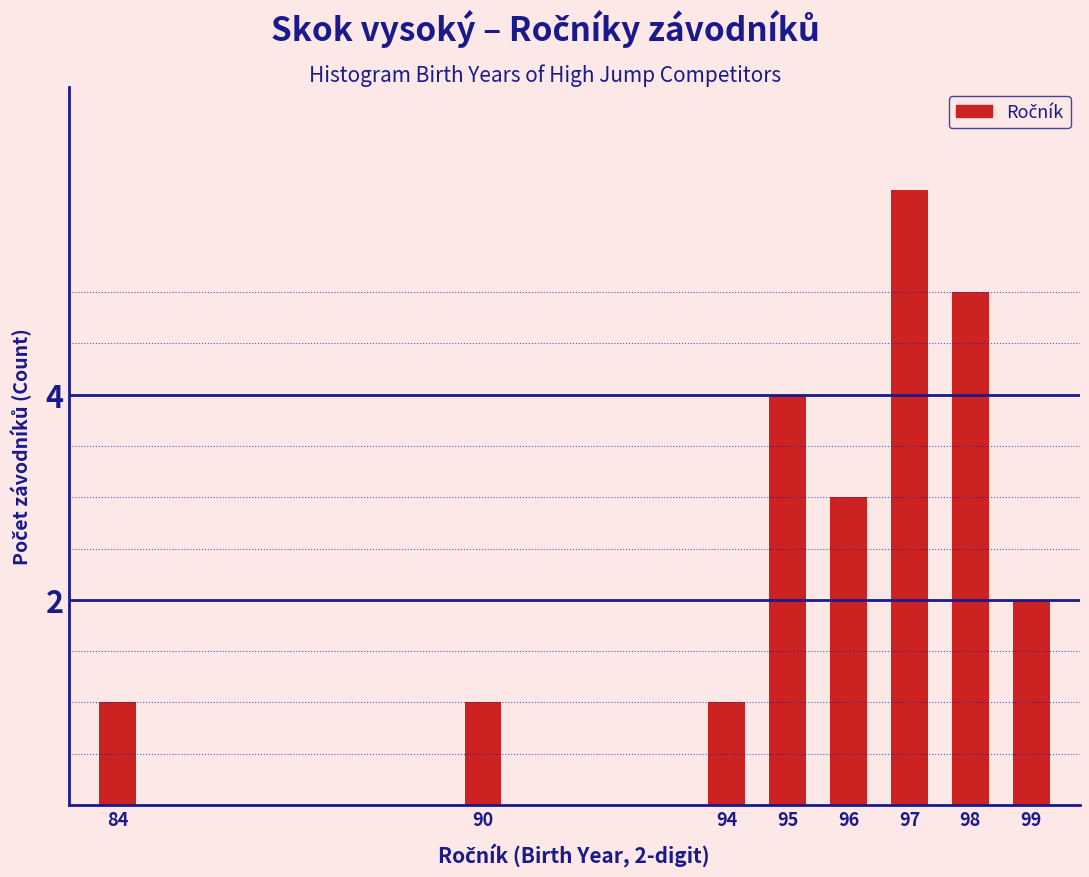

Reading left to right, list all the values displayed in this chart.

1	1	1	4	3	6	5	2